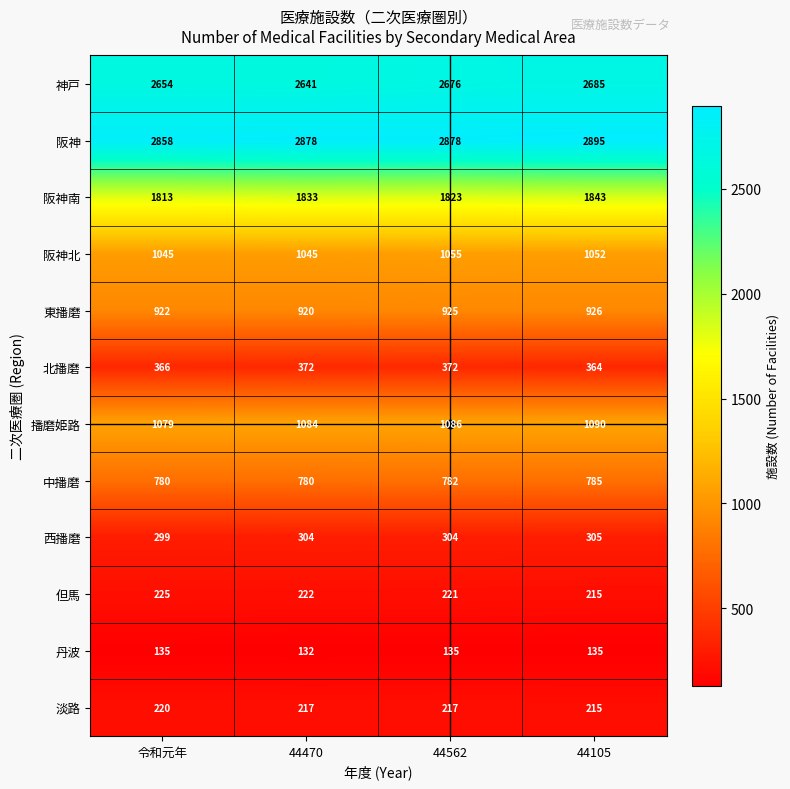

What is the lowest value of the 北播磨 series?

364